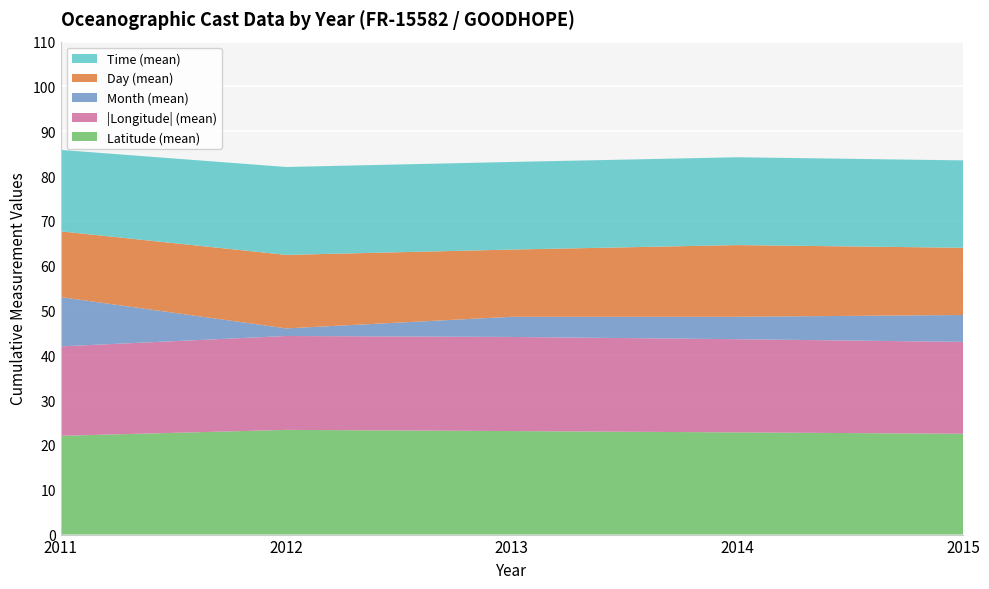

What is the maximum value for Latitude (mean)?

23.4